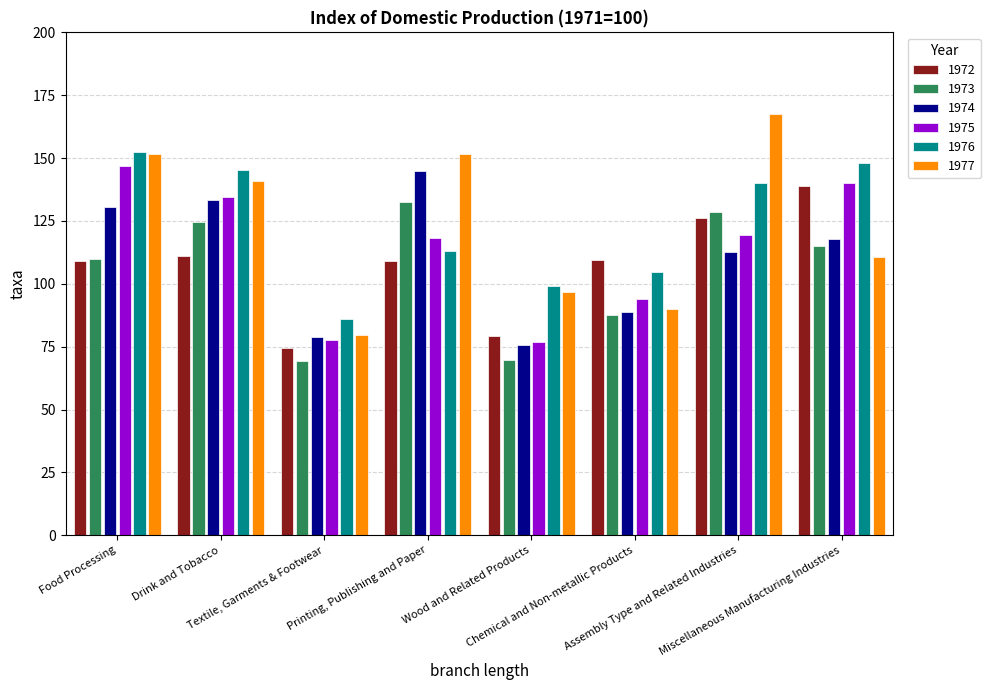

What is the sum of all 1976 values?

989.1